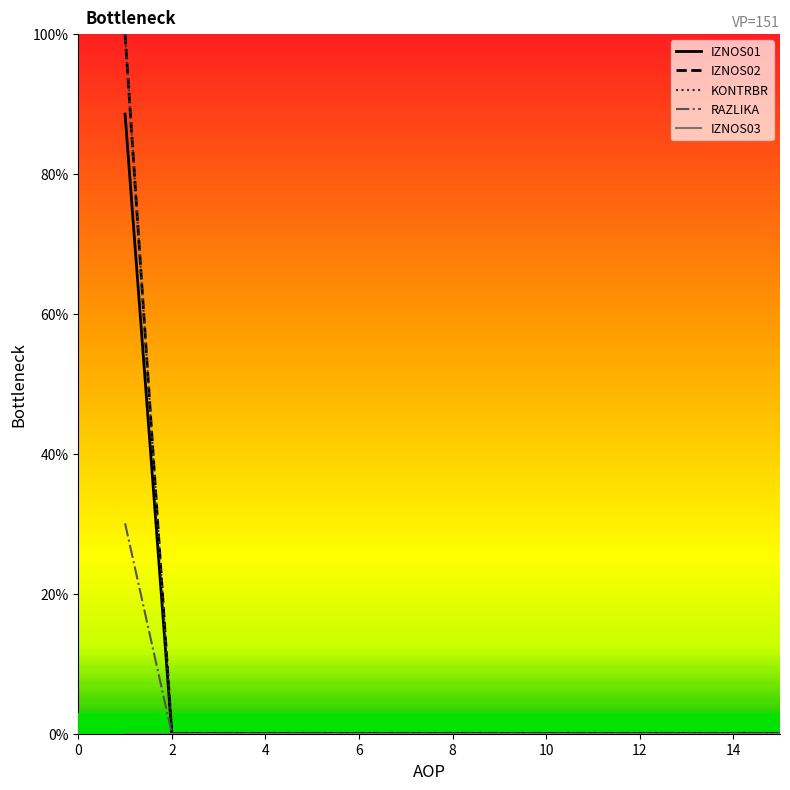

At how many categories does at least one series exceed 84?

1